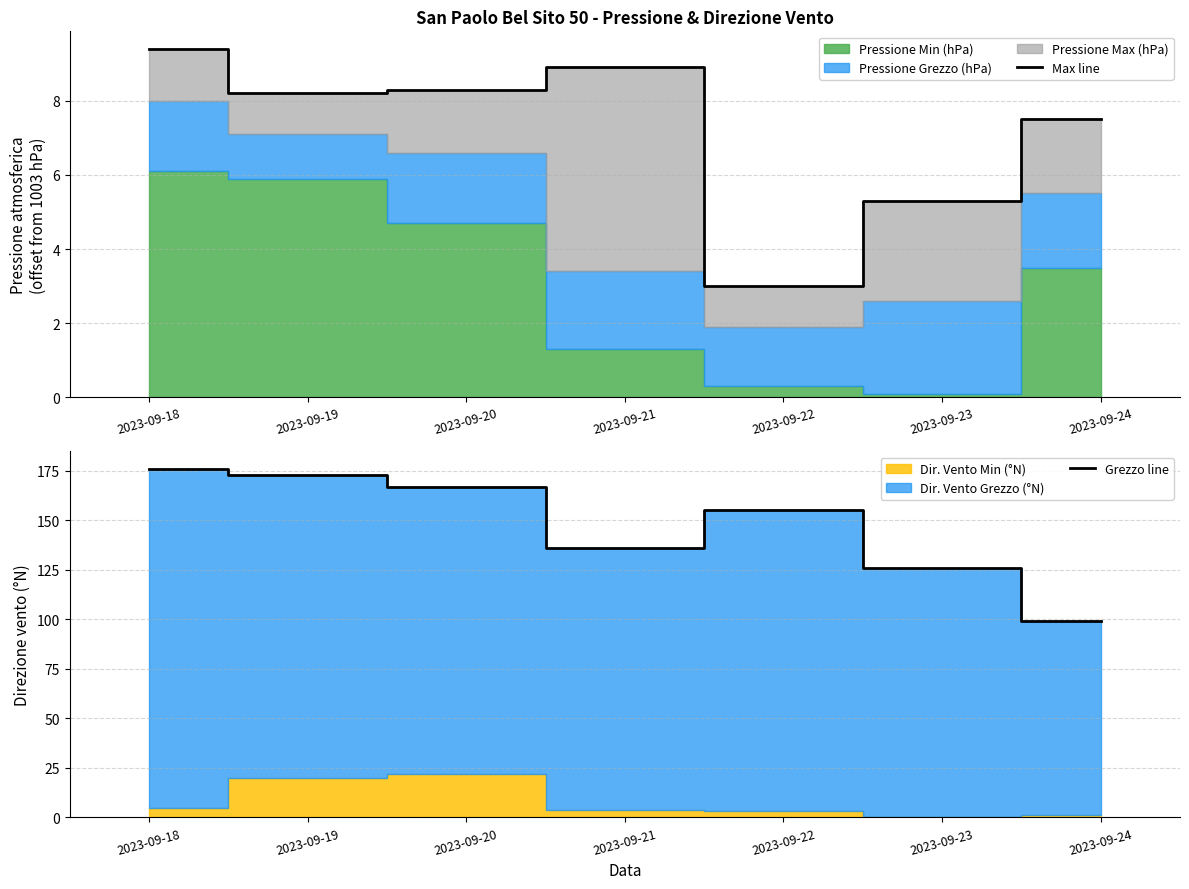

True or false: Max line and Grezzo line cross at least once.

False